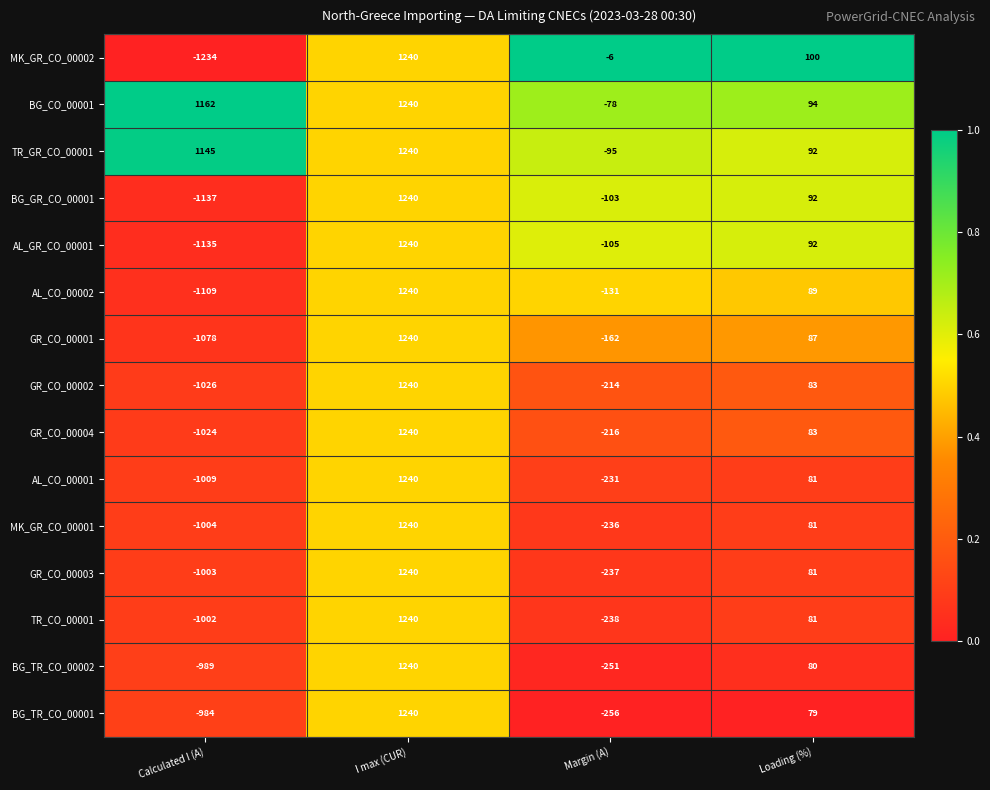

What is the total value across all series at I max (CUR)?

18600